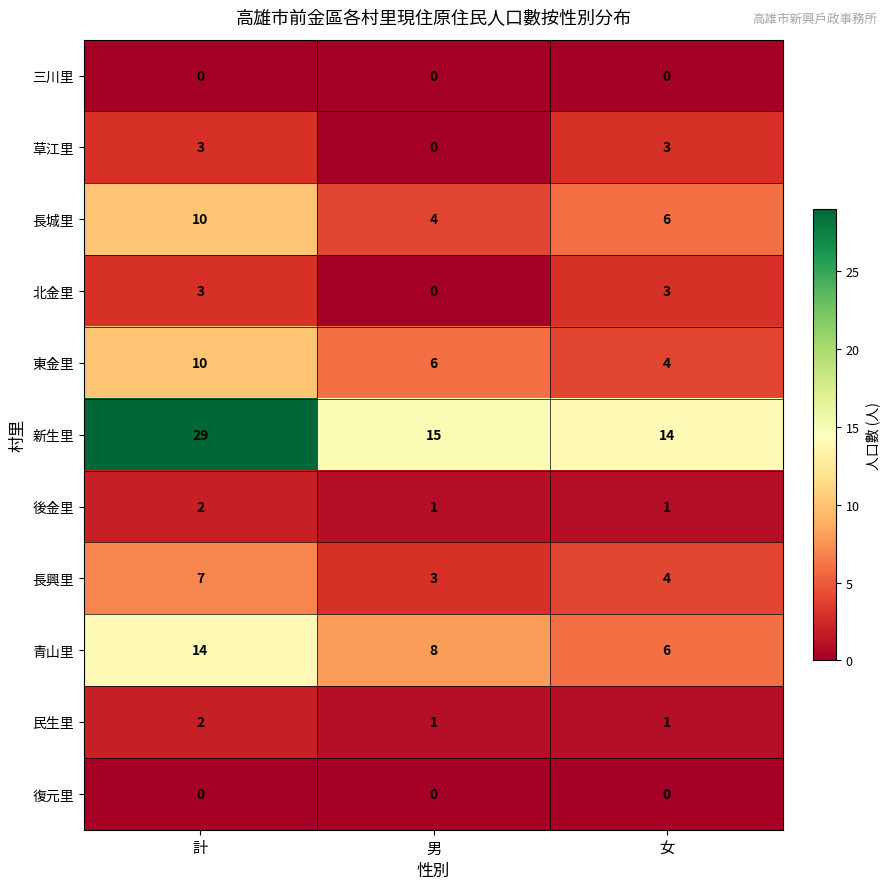

What is the difference between the maximum and minimum values in the 長興里 series?

4